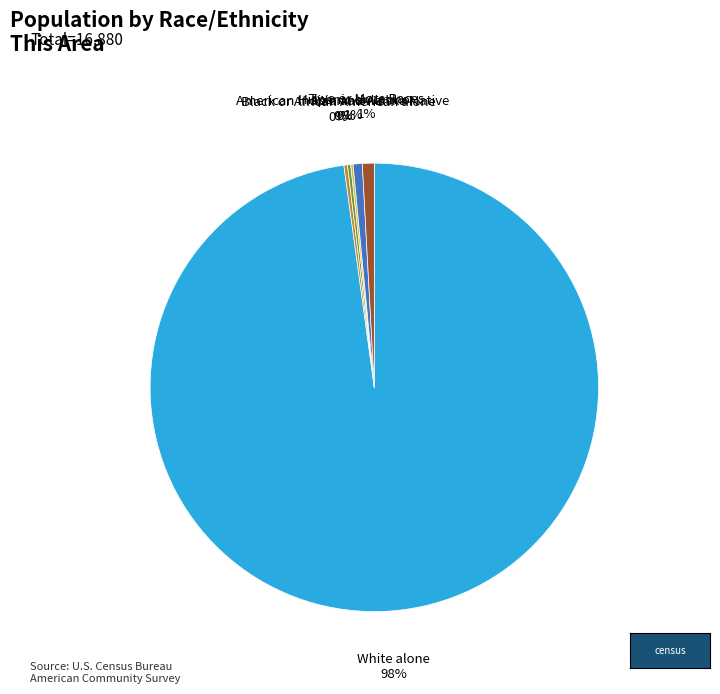

Does any single category account for the majority?

Yes